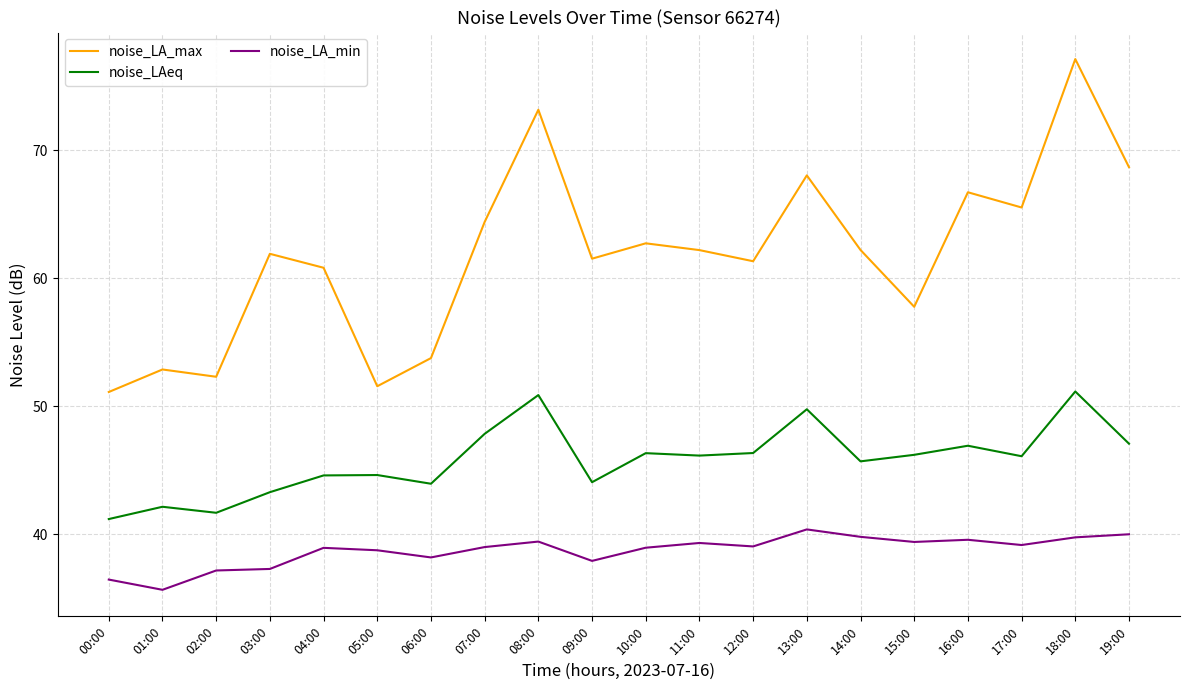

What value does the noise_LAeq series have at 17:00?

46.1